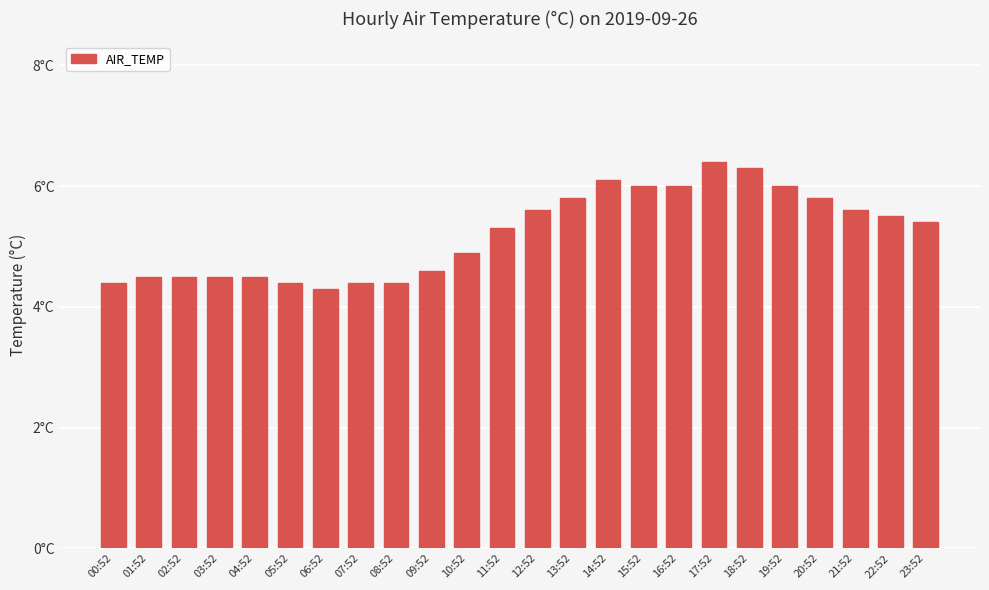

The chart shows a value of 2.9 at 00:52. True or false?

False